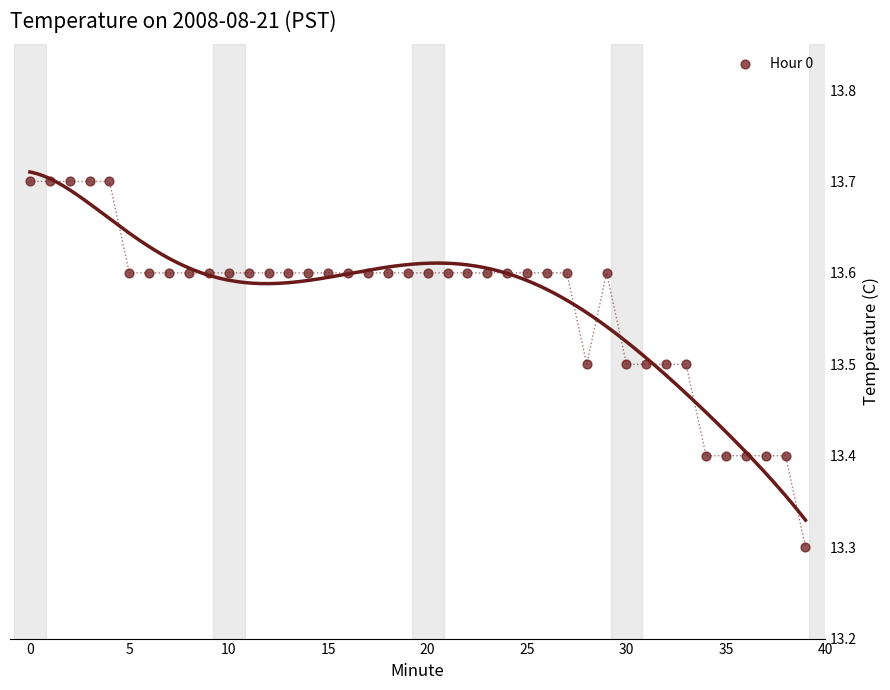

What is the range of Y values (max minus min)?

0.4